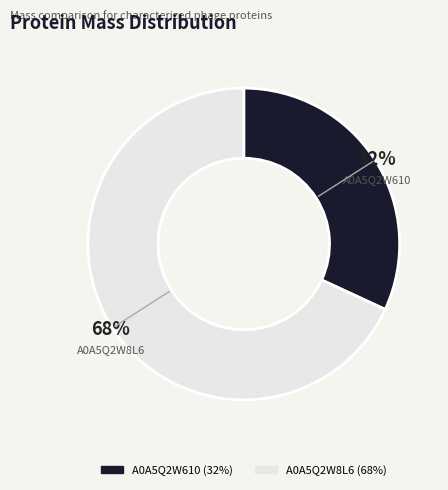

Does any single category account for the majority?

Yes